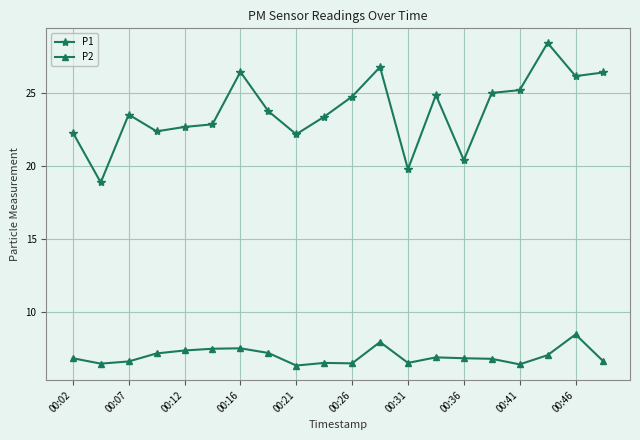

Which series has the largest range (max minus min)?

P1